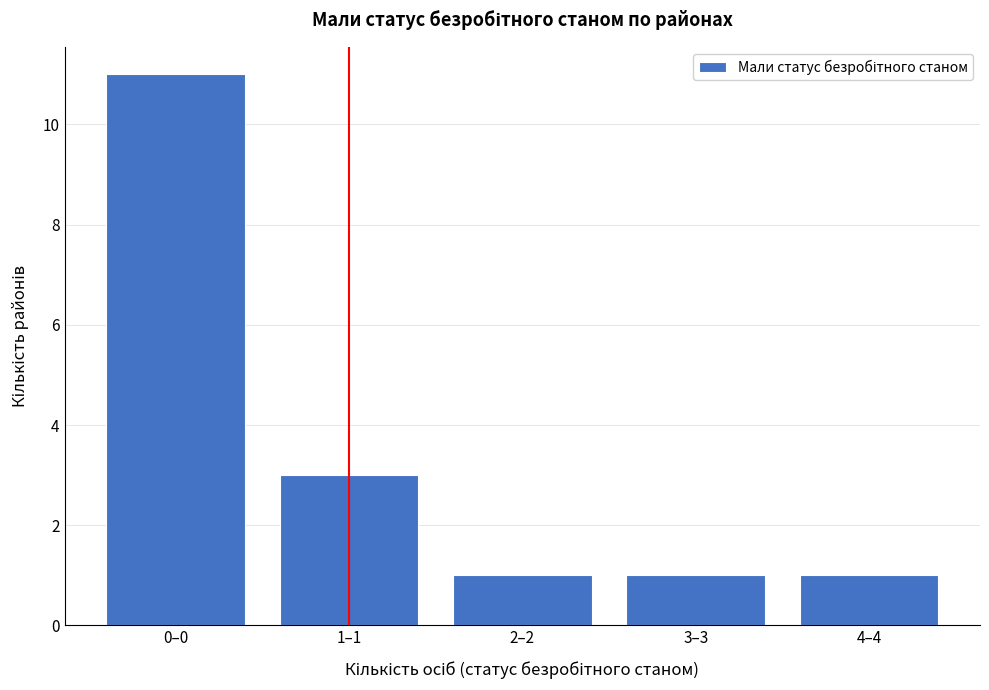

Reading right to left, transcribe all the data shown in this chart.

1	1	1	3	11